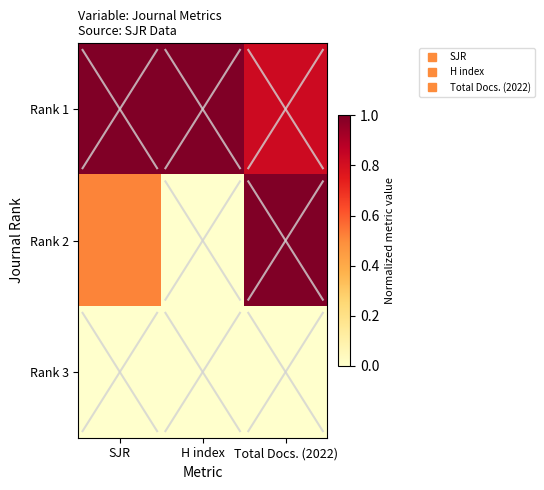

At which category is the sum across all series the highest?

Total Docs. (2022)